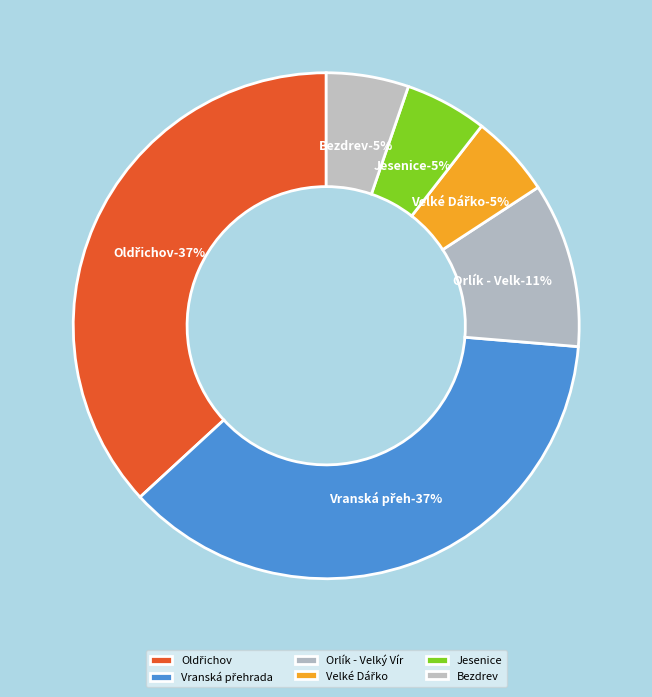

How many slices are in this pie chart?

6